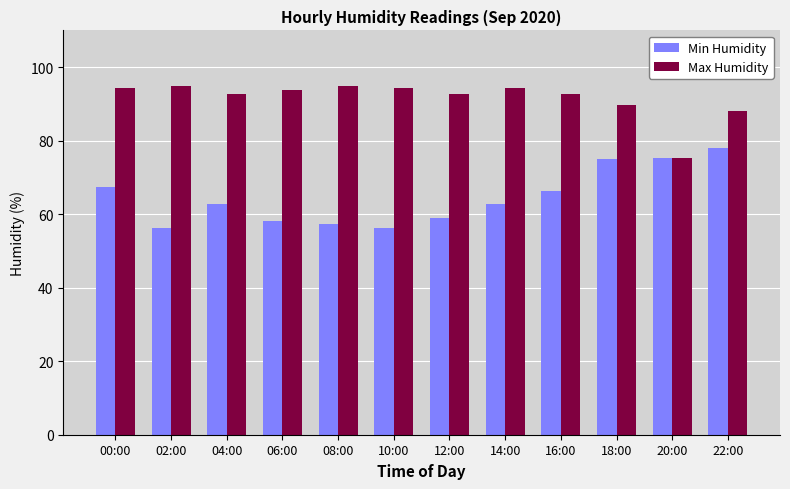

Is it true that Max Humidity equals 30.0 at 22:00?

False